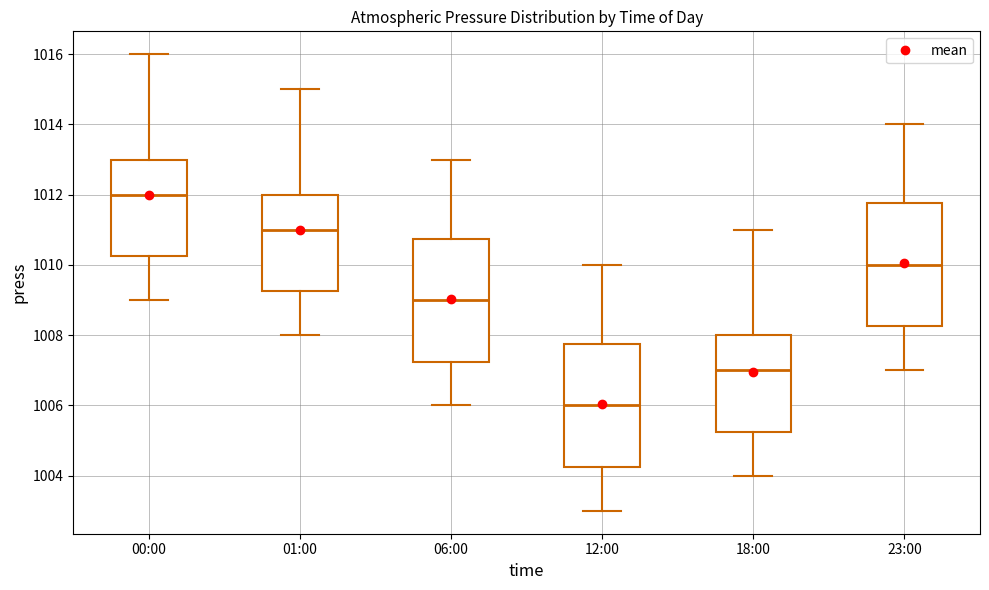

Which box's median line is the lowest?

12:00